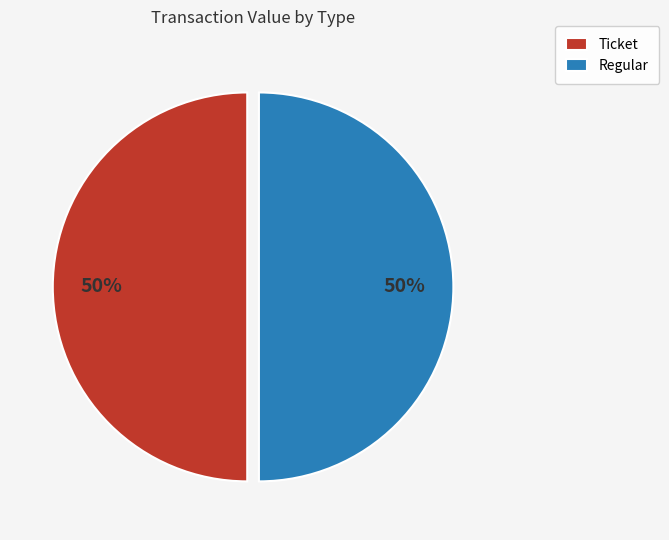

Do Regular and Ticket together represent more than half of the pie?

Yes